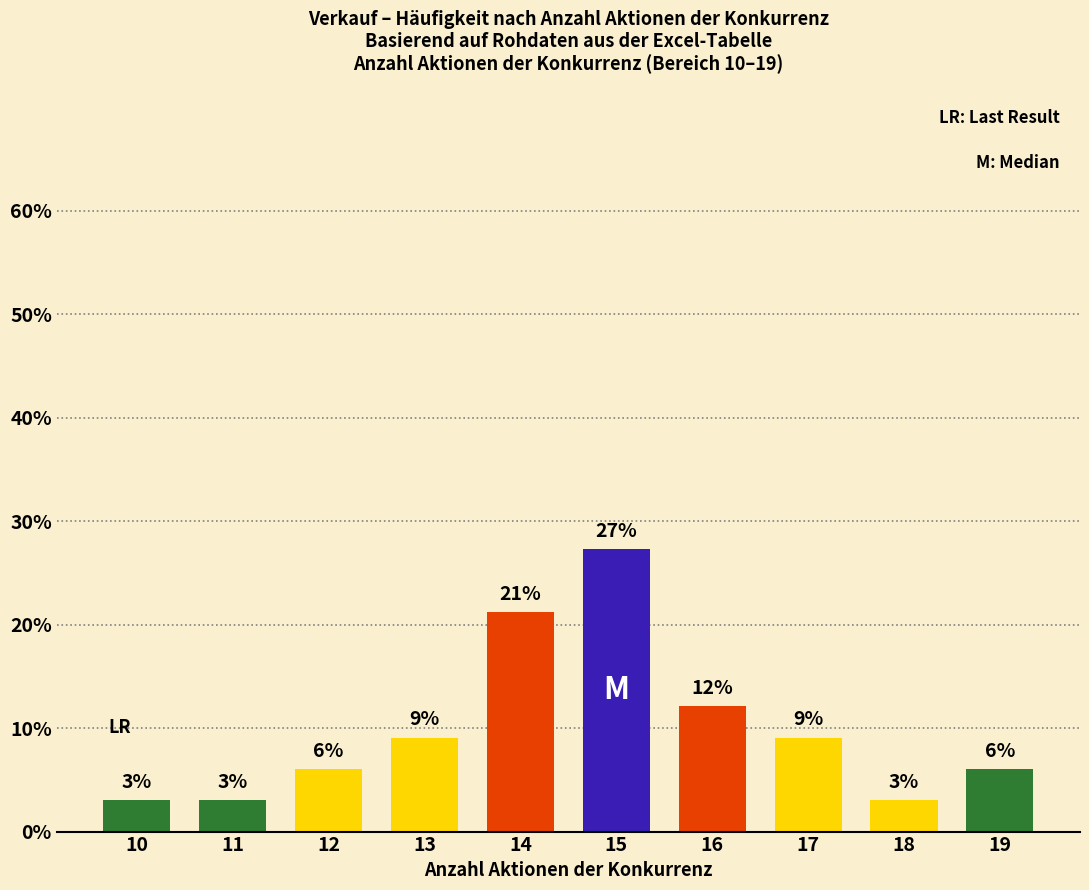

Reading left to right, what are all the values shown in this chart?

3.0	3.0	6.1	9.1	21.2	27.3	12.1	9.1	3.0	6.1